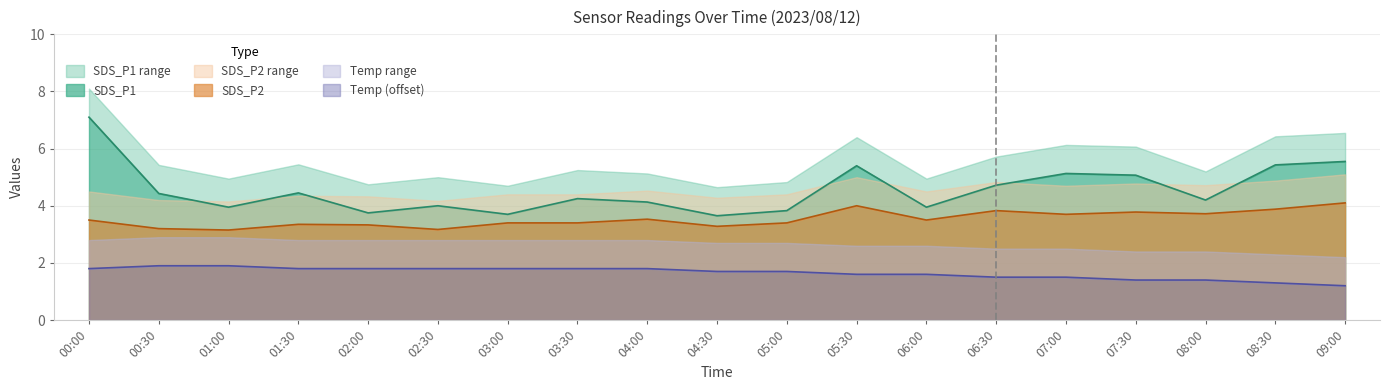

Reading left to right, list all the values displayed in this chart.

SDS_P1: 00:00=7.1	00:30=4.4	01:00=4.0	01:30=4.5	02:00=3.8	02:30=4.0	03:00=3.7	03:30=4.2	04:00=4.1	04:30=3.6	05:00=3.8	05:30=5.4	06:00=4.0	06:30=4.7	07:00=5.1	07:30=5.1	08:00=4.2	08:30=5.4	09:00=5.5
SDS_P2: 00:00=3.5	00:30=3.2	01:00=3.1	01:30=3.4	02:00=3.3	02:30=3.2	03:00=3.4	03:30=3.4	04:00=3.5	04:30=3.3	05:00=3.4	05:30=4.0	06:00=3.5	06:30=3.8	07:00=3.7	07:30=3.8	08:00=3.7	08:30=3.9	09:00=4.1
Temp: 00:00=1.8	00:30=1.9	01:00=1.9	01:30=1.8	02:00=1.8	02:30=1.8	03:00=1.8	03:30=1.8	04:00=1.8	04:30=1.7	05:00=1.7	05:30=1.6	06:00=1.6	06:30=1.5	07:00=1.5	07:30=1.4	08:00=1.4	08:30=1.3	09:00=1.2